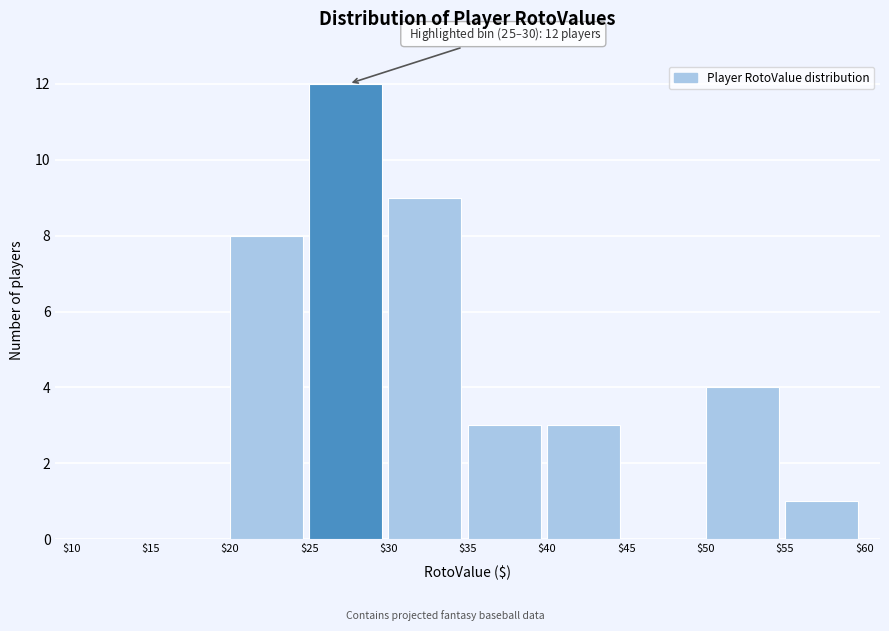

Over which range of the x-axis is the bar tallest?

$25 to $30